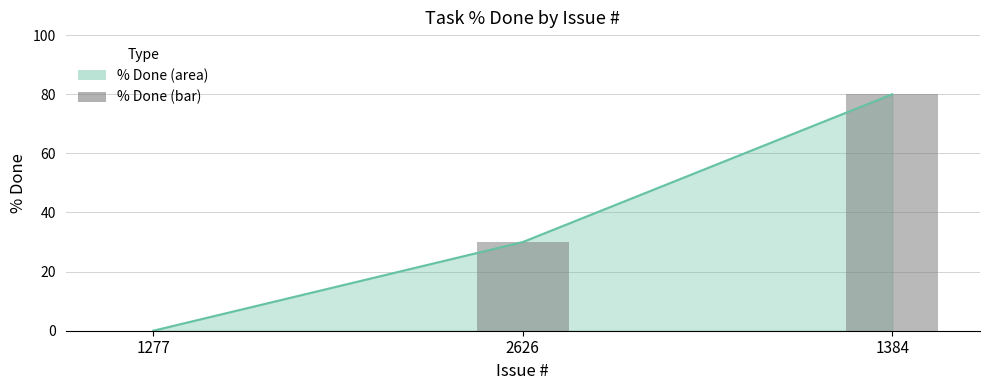

Does the chart contain any negative values?

No